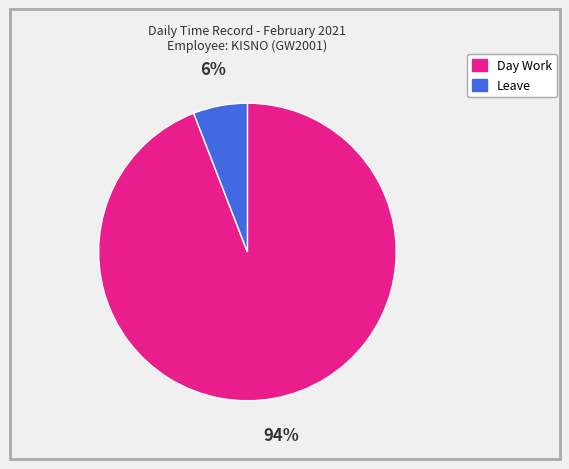

Combined, do Leave and Day Work account for over 50%?

Yes